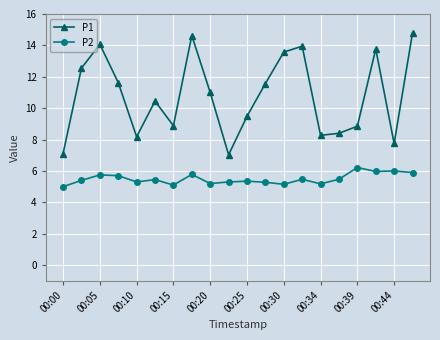

What is the value of the P1 point at the 15th from the left?

8.3